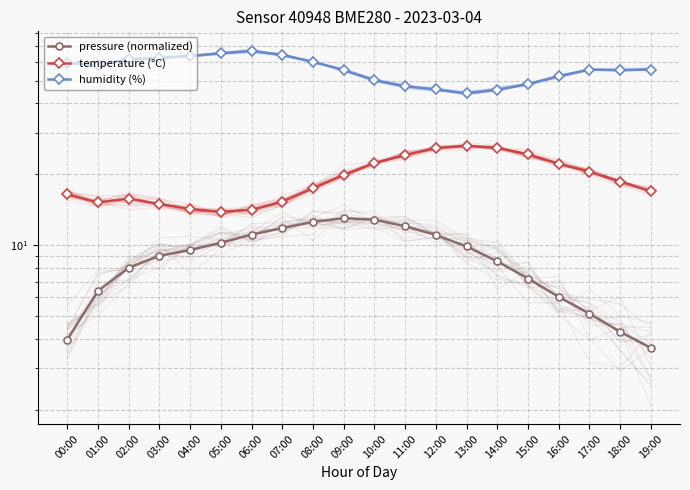

Where is the first local maximum for pressure (normalized)?

09:00